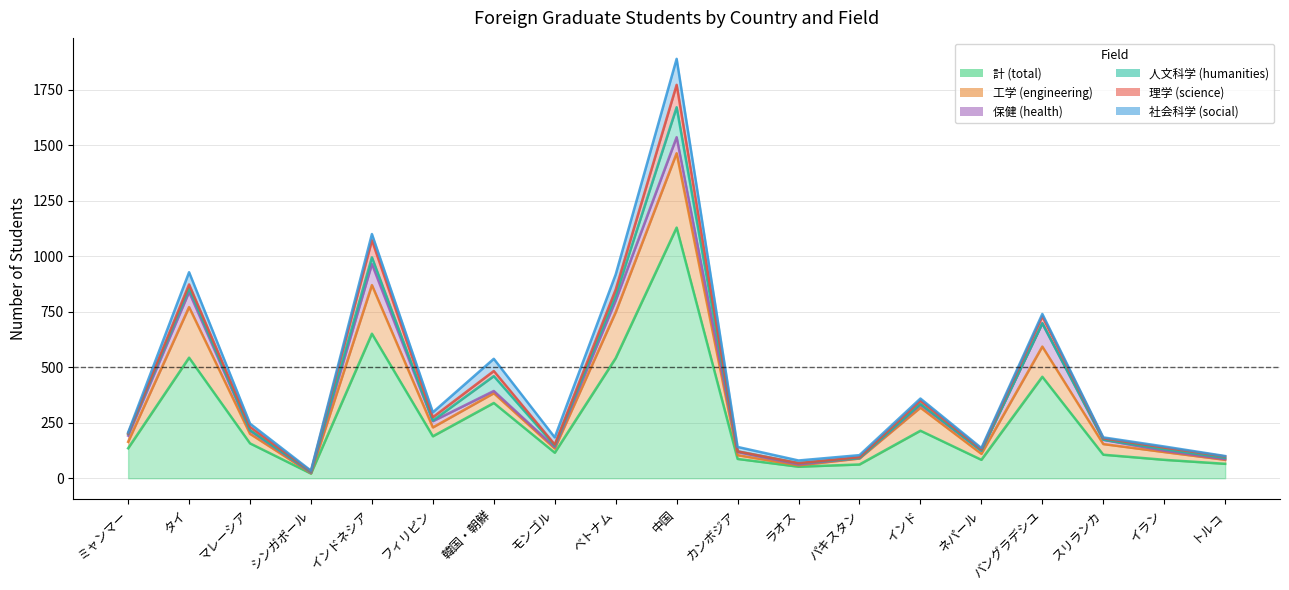

True or false: 理学 (science) and 計 (total) intersect in this chart.

False